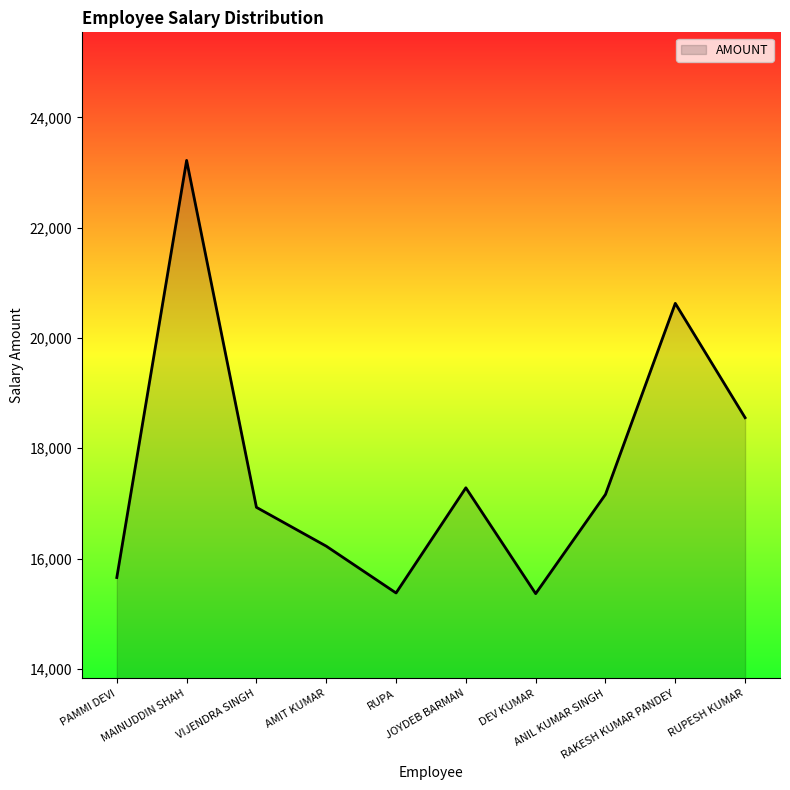

What is the greatest value displayed?

23219